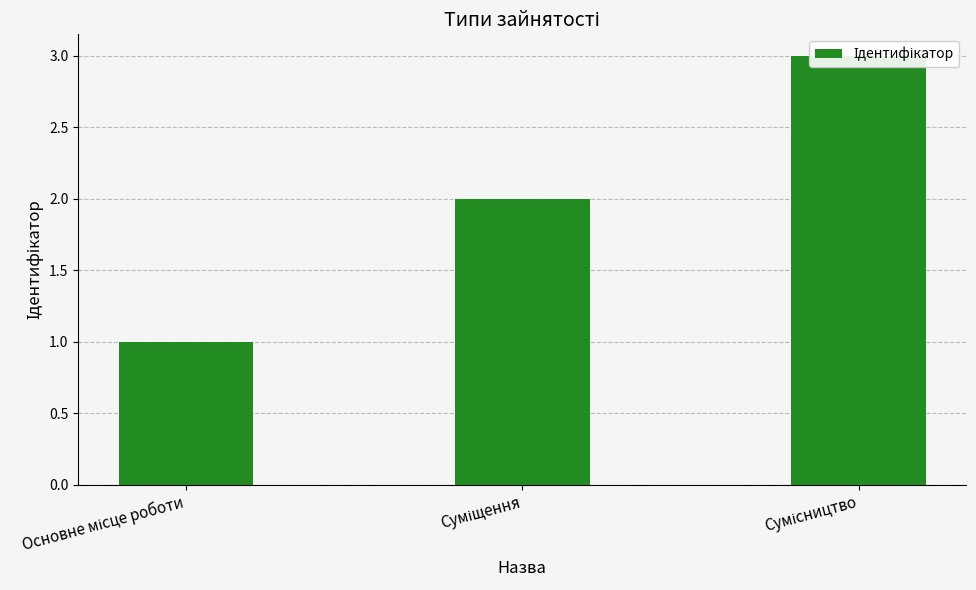

Reading left to right, transcribe all the data shown in this chart.

Основне місце роботи=1	Суміщення=2	Сумісництво=3